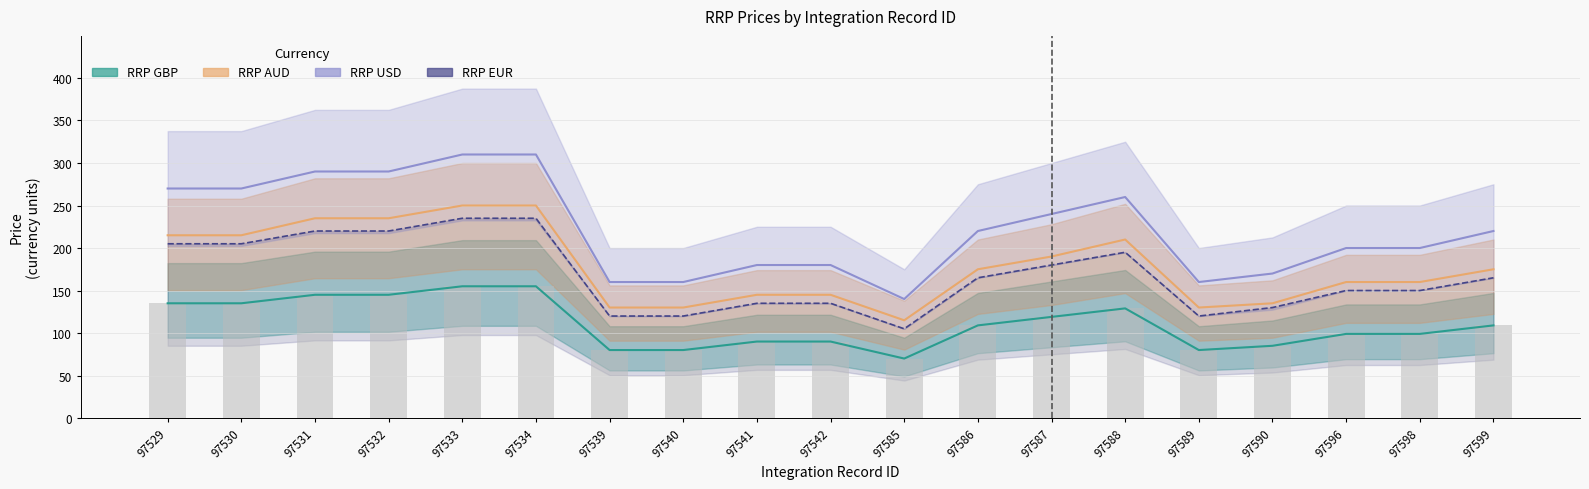

At which label is RRP GBP closest to 112?

97586